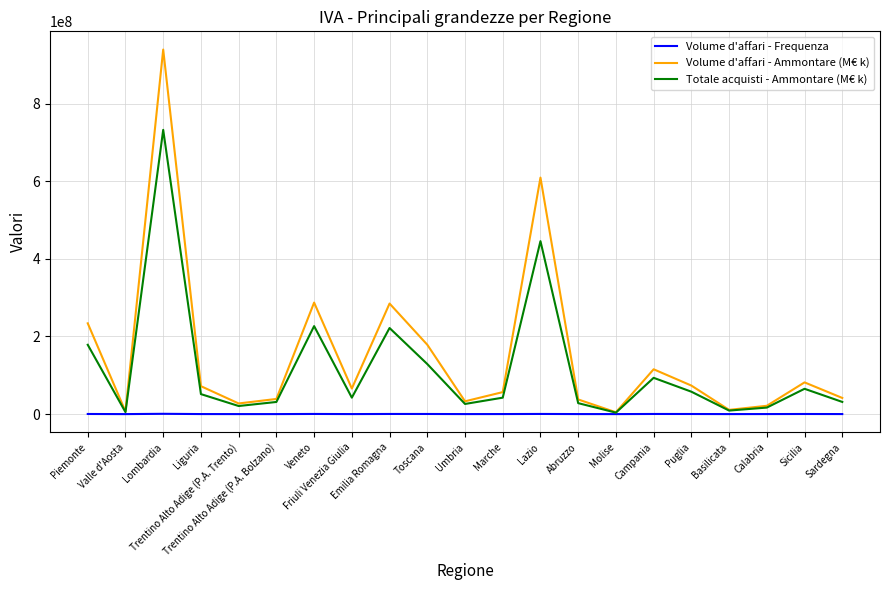

What is the difference between the Totale acquisti - Ammontare (M€ k) values at Lombardia and Sardegna?

700851567